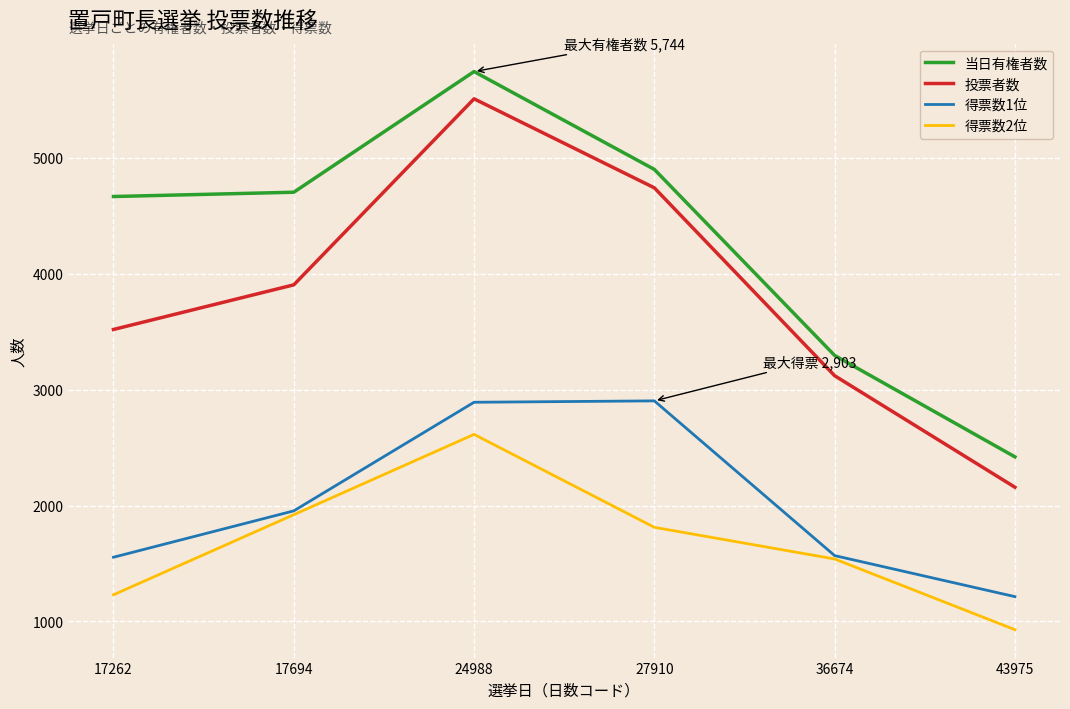

Which series has the widest spread of values?

投票者数